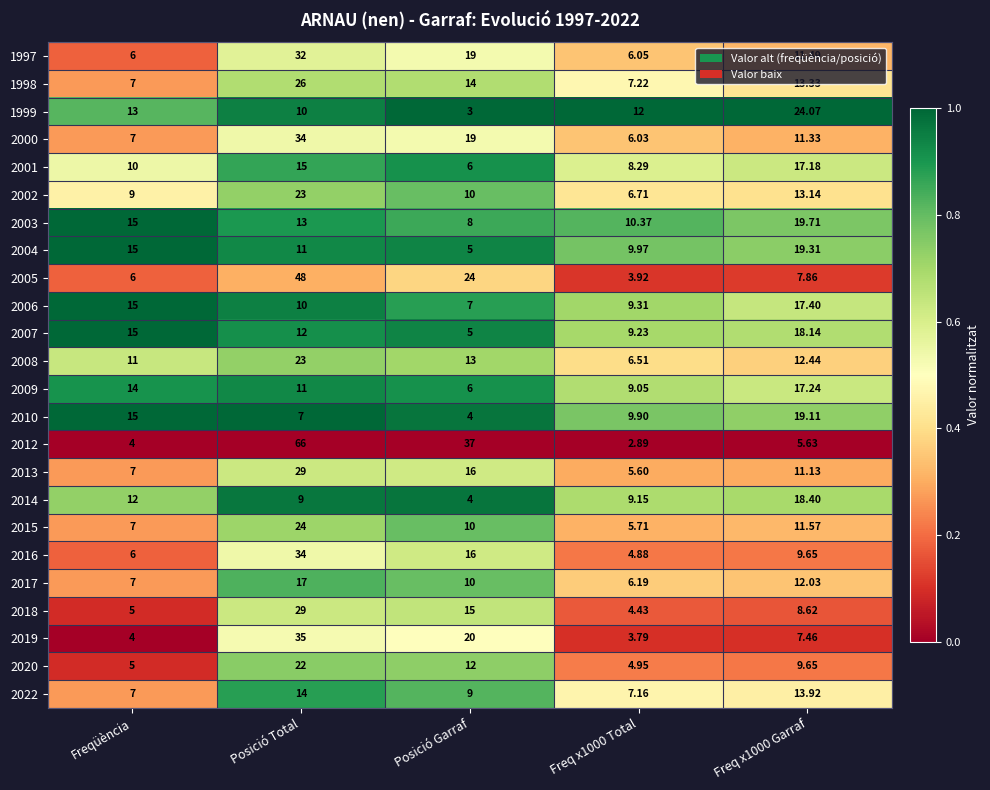

What is the total value across all series at Posició Garraf?

292.0